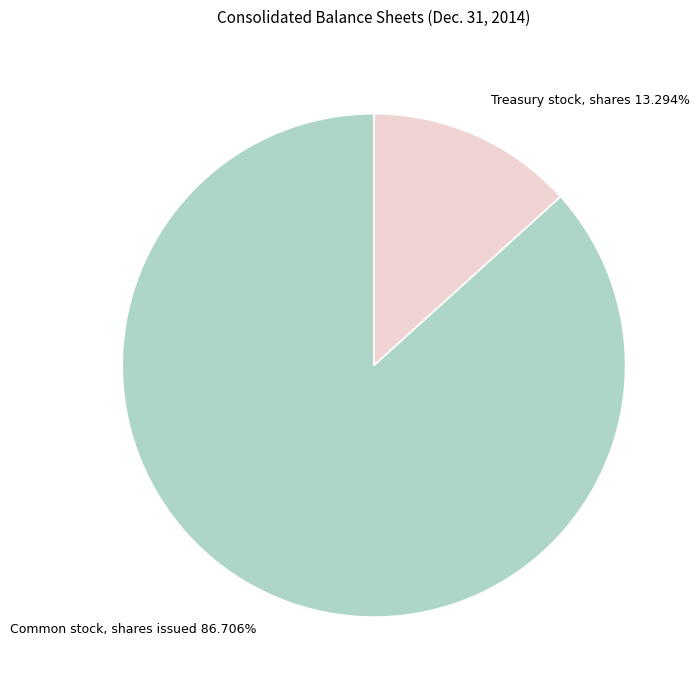

To the nearest percent, what portion does Treasury stock, shares represent?

13%